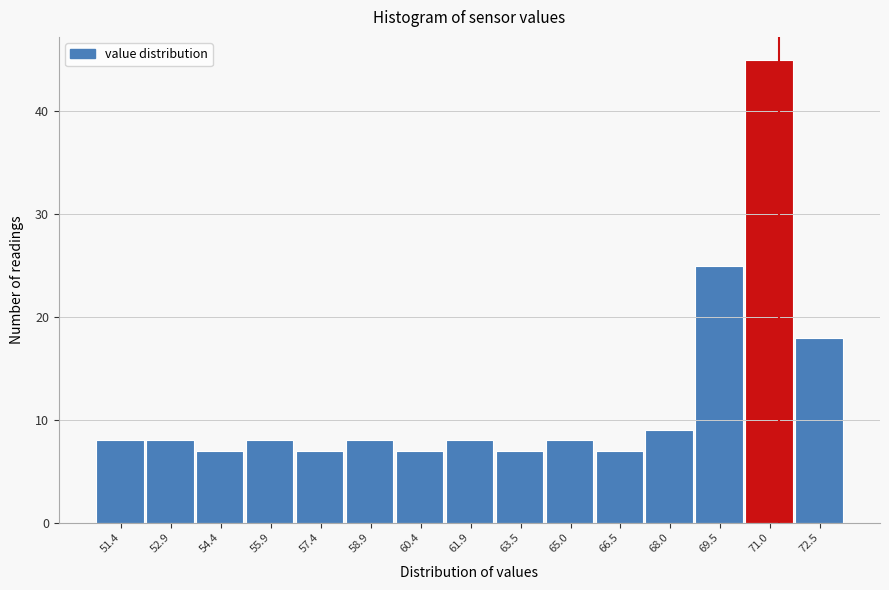

Reading left to right, list all the values displayed in this chart.

51.4=8	52.9=8	54.4=7	55.9=8	57.4=7	58.9=8	60.4=7	61.9=8	63.5=7	65.0=8	66.5=7	68.0=9	69.5=25	71.0=45	72.5=18